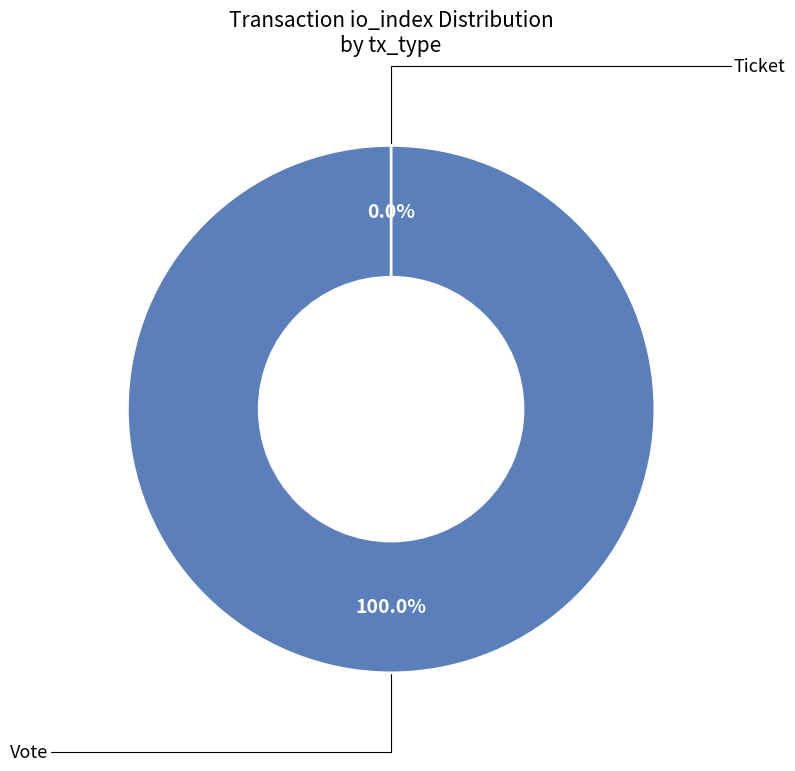

How many slices are in this pie chart?

2